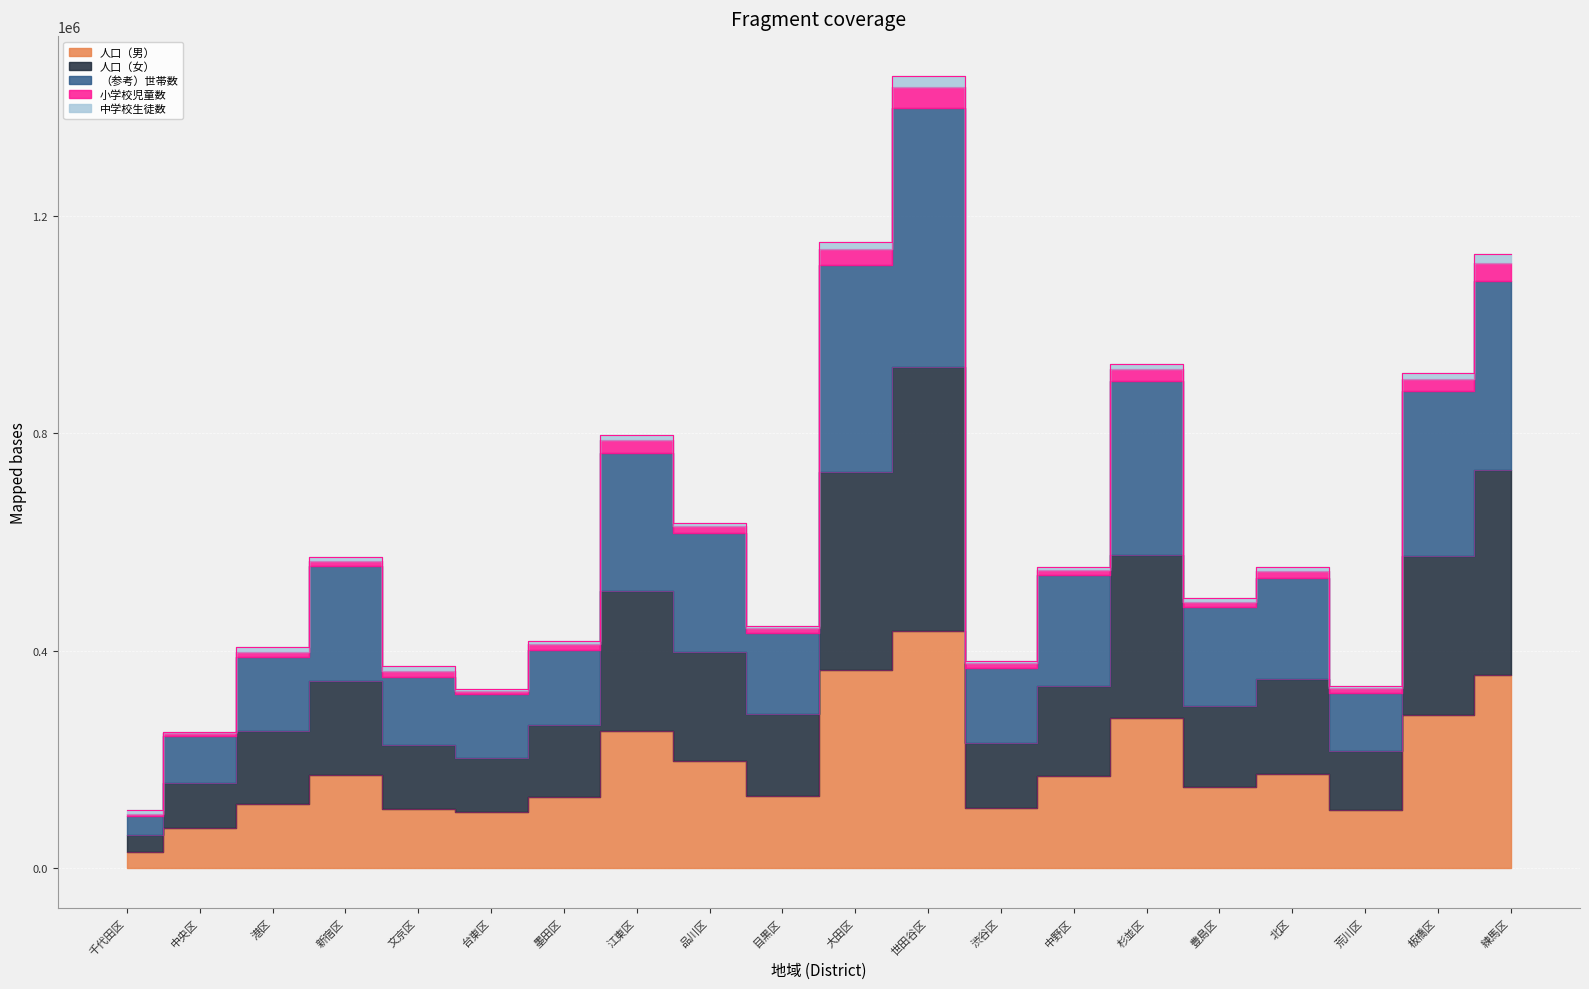

What is the label of the 1st point from the left?

千代田区